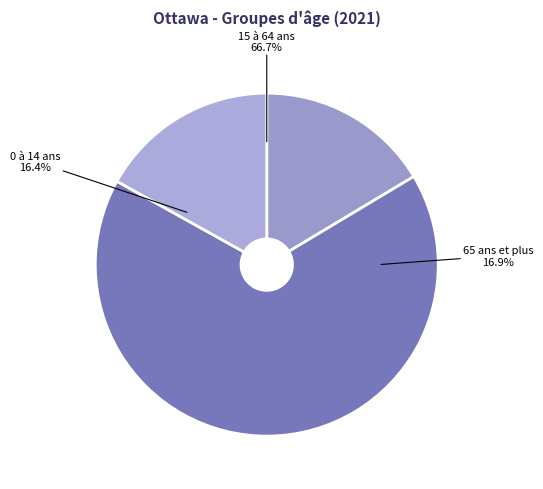

Which slice is the smallest?

0 à 14 ans